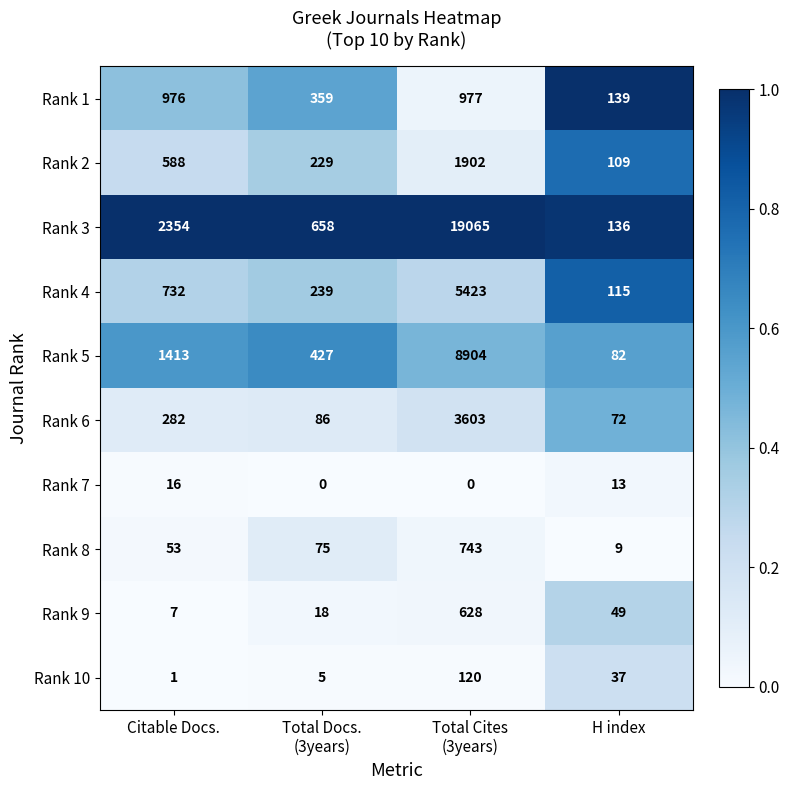

At how many categories does at least one series exceed 0?

4